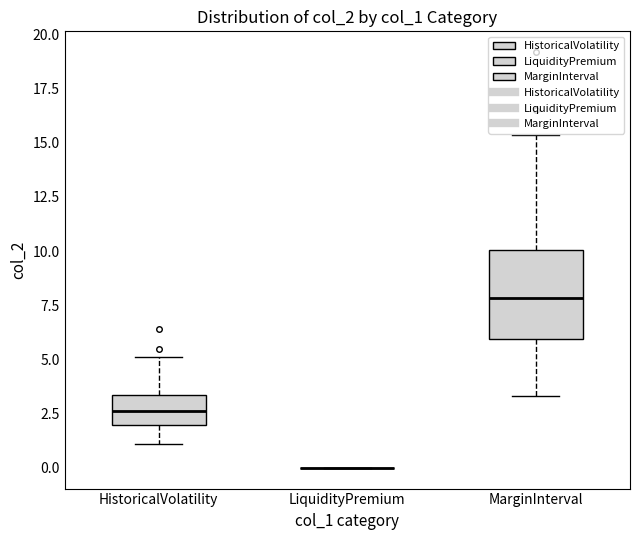

Reading left to right, transcribe this box plot: for each box, give where its median line is, the range the box spans, and where its two whiskers end, as read against the y-axis. The values are not printed on the chart, so give them approximately, as read against the axis.

HistoricalVolatility: median 2.5, box 2.0 to 3.5, whiskers 1.0 to 5.0
LiquidityPremium: box collapsed to a line at 0.0, whiskers 0.0 to 0.0
MarginInterval: median 8.0, box 6.0 to 10.0, whiskers 3.5 to 15.5